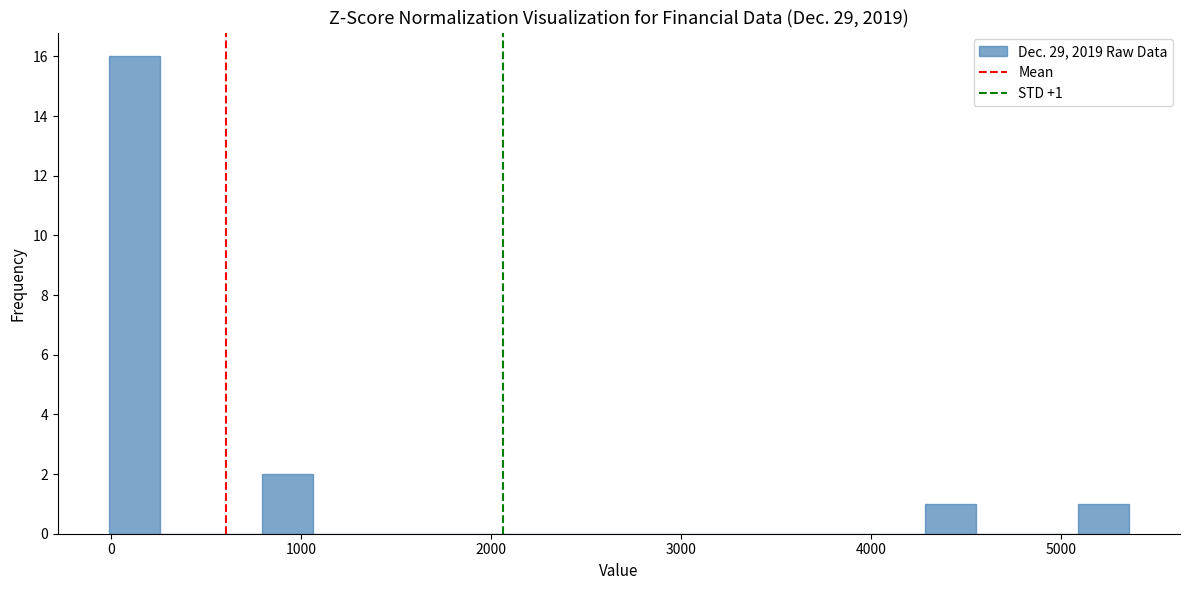

Around what value on the x-axis is the tallest bar? Give the approximate position of its centre, as read against the axis.

100